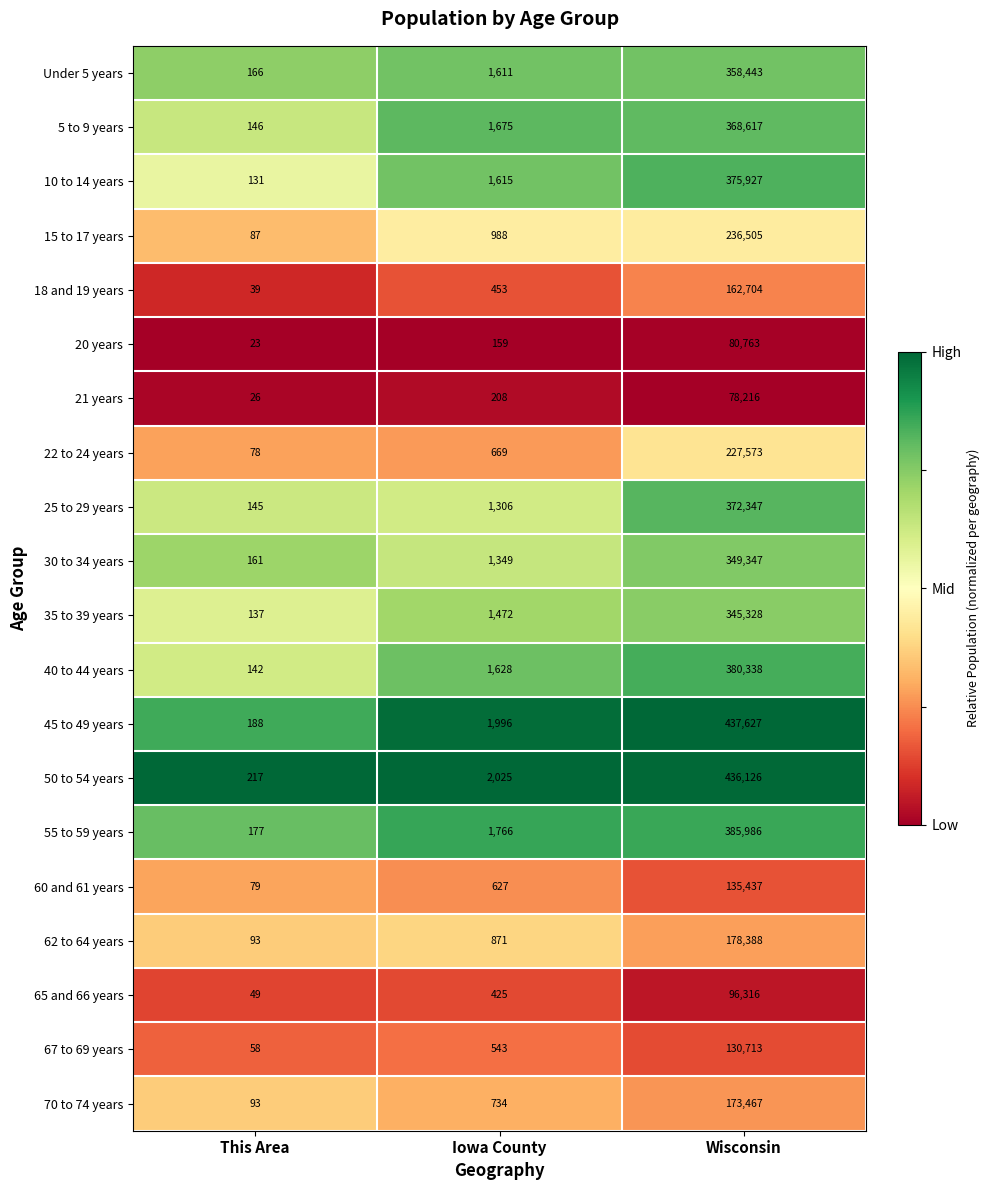

Which series has the largest total across all categories?

45 to 49 years